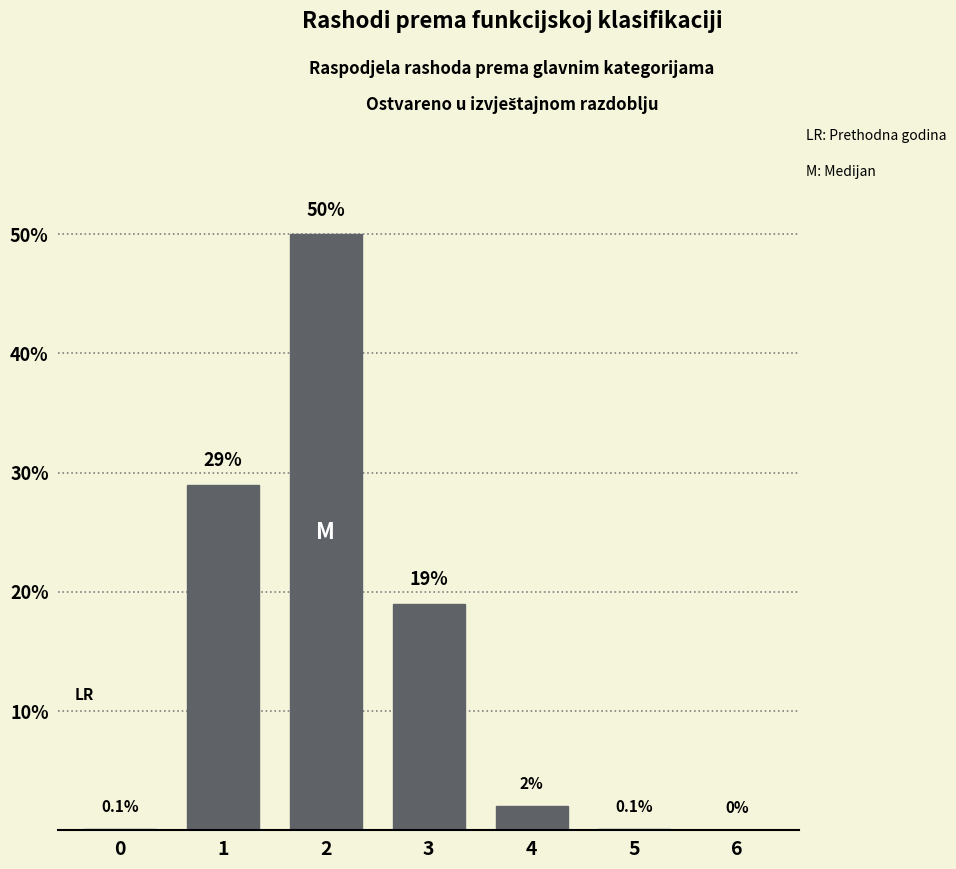

Reading right to left, list all the values displayed in this chart.

6=0.0	5=0.1	4=2.0	3=19.0	2=50.0	1=29.0	0=0.1